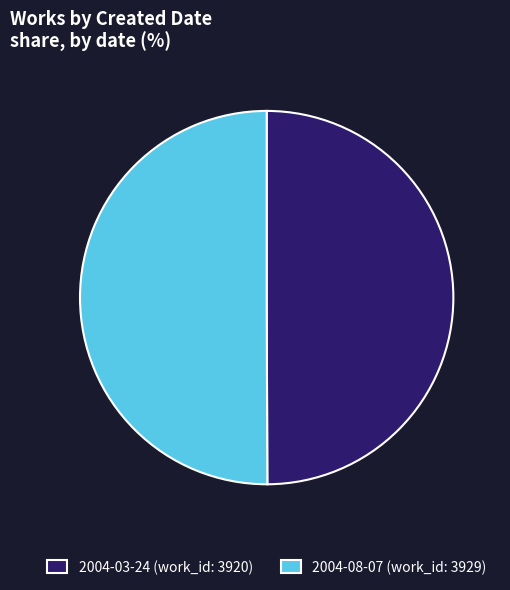

How many segments does this pie chart have?

2